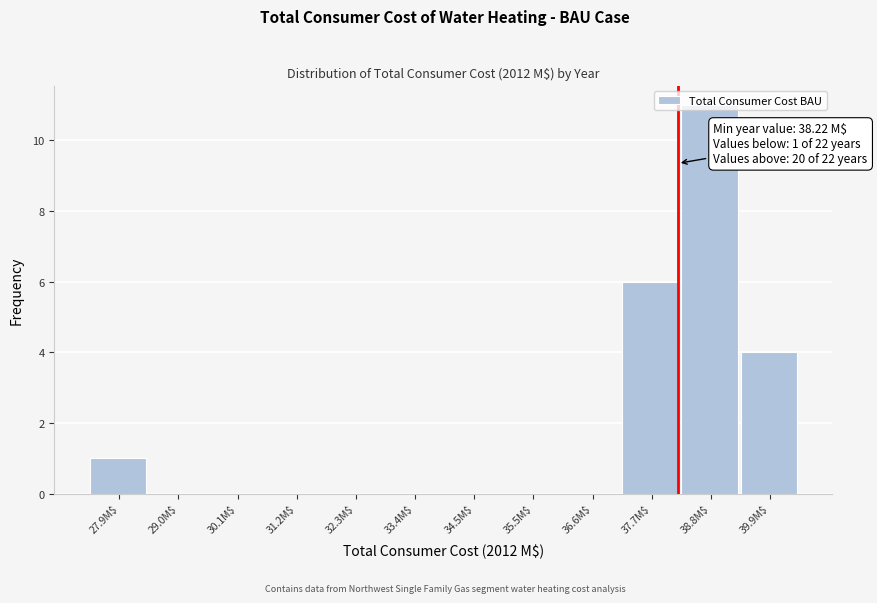

Over which range of the x-axis is the bar tallest?

38.2 to 39.4